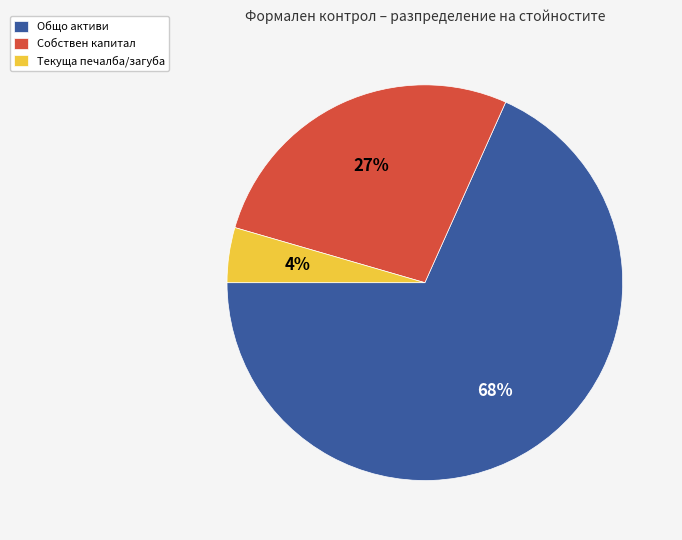

Rank the categories by value from highest to lowest.

Общо активи, Собствен капитал, Текуща печалба/загуба